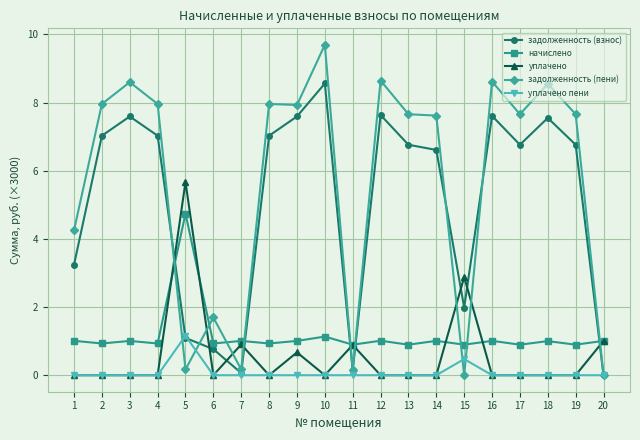

Where is the first local maximum for задолженность (пени)?

3